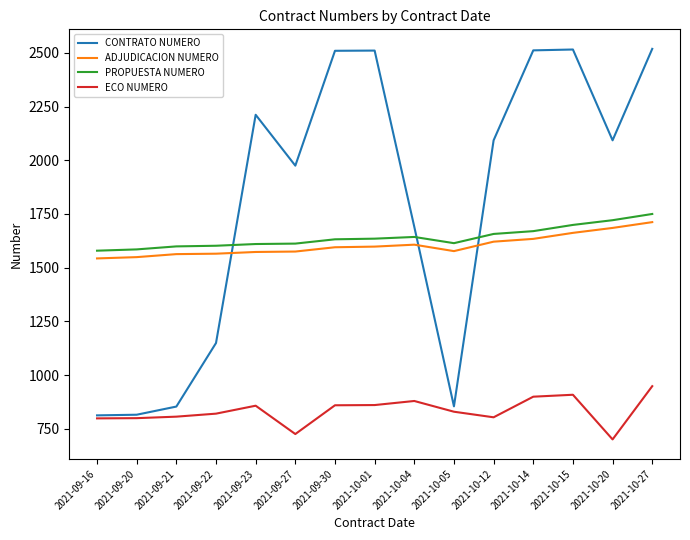

What is the lowest value of the CONTRATO NUMERO series?

812